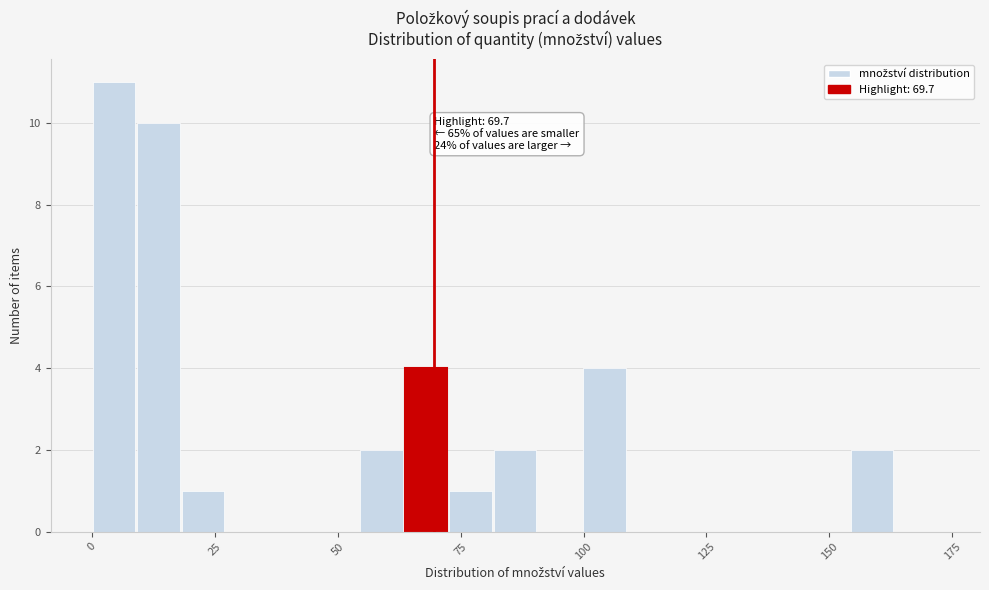

Read against the x-axis, roughly where is the centre of the tallest bar?

5